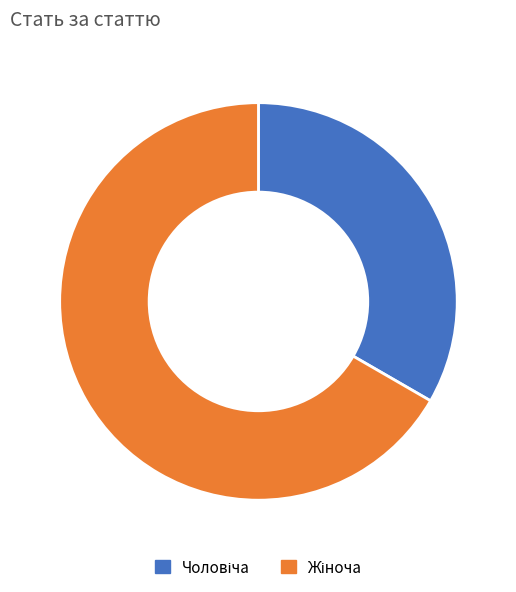

Is there any slice that represents more than half of the pie?

Yes